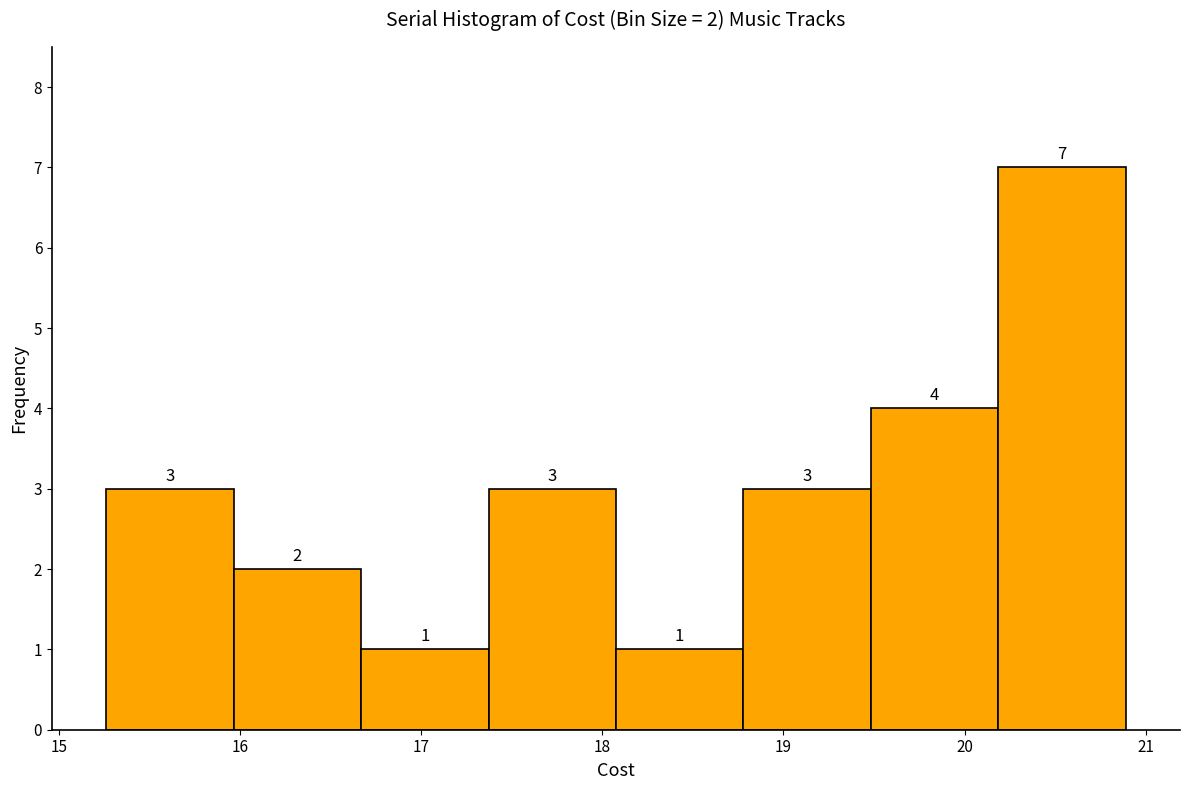

Over which range of the x-axis is the bar tallest?

20.2 to 20.9